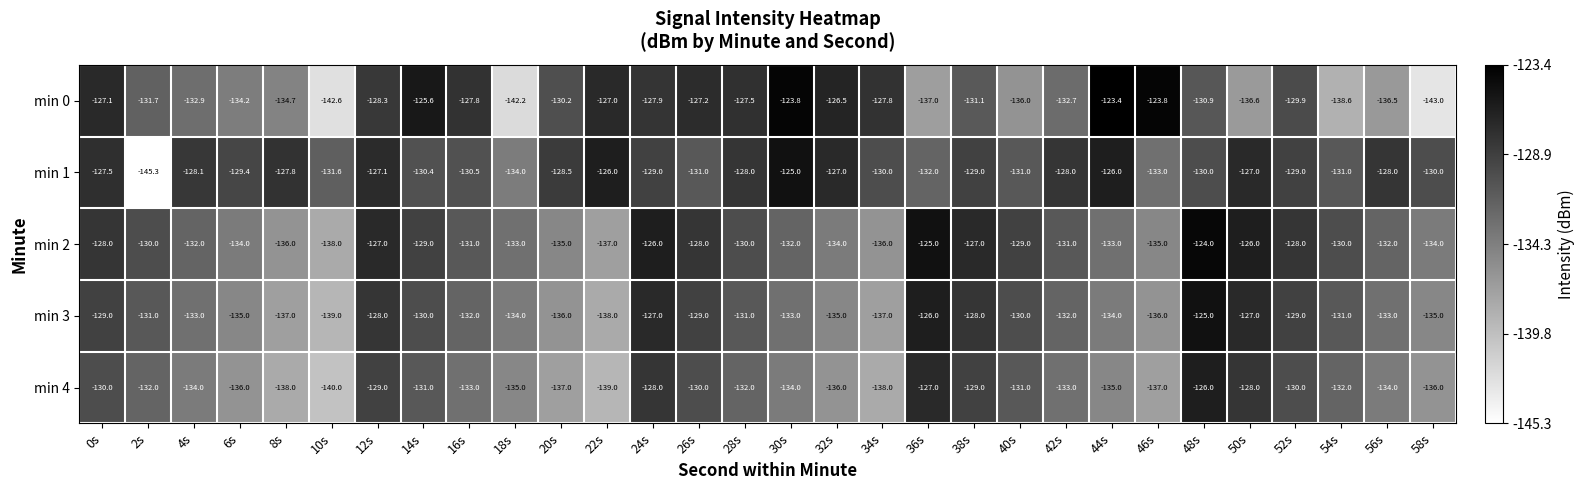

The value of min 3 at 24s is -200.9. True or false?

False